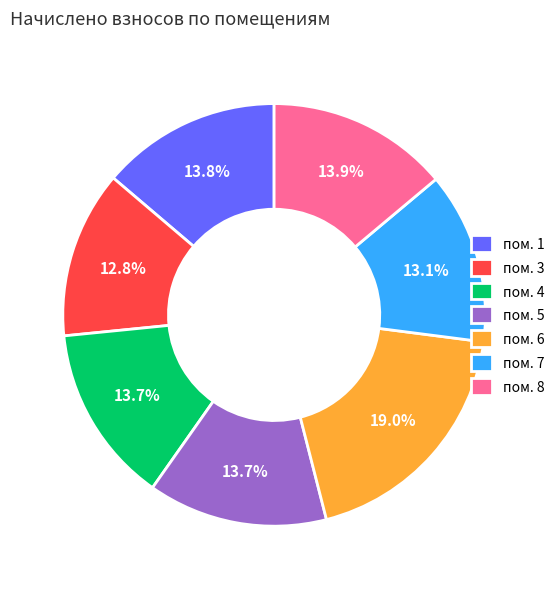

What is the largest slice in the pie chart?

пом. 6